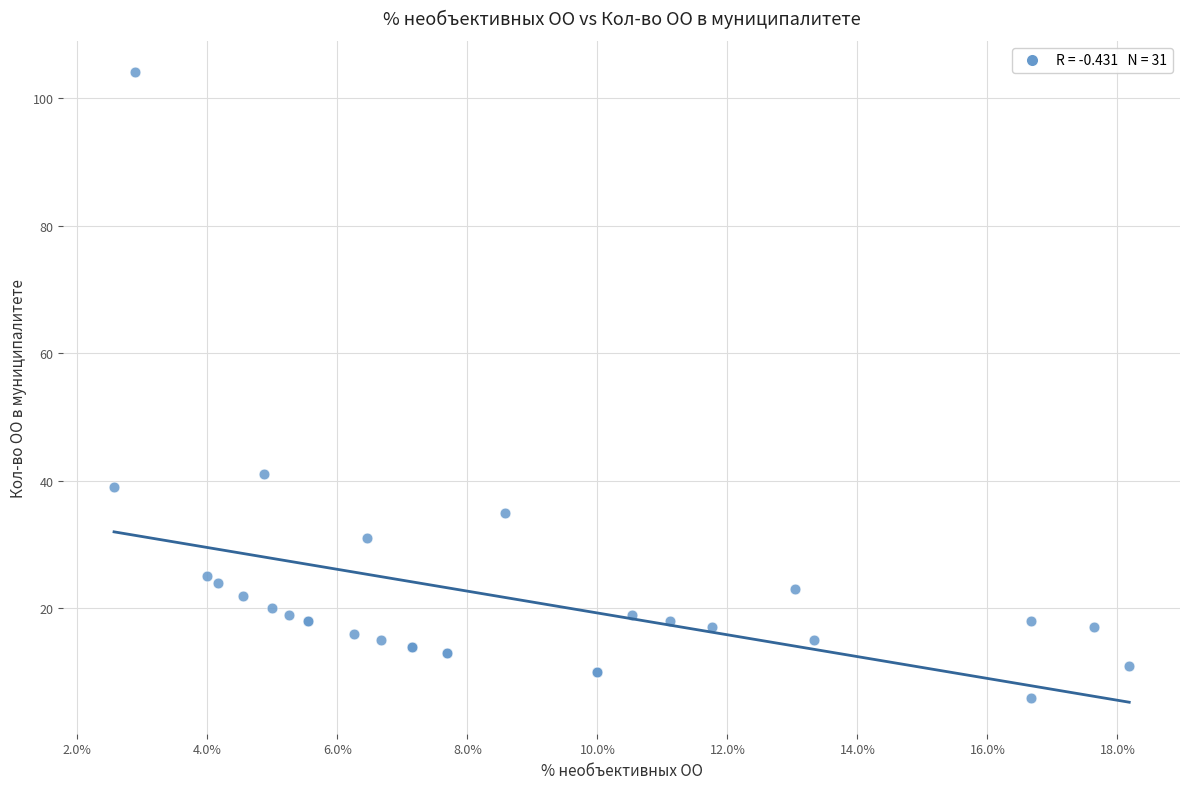

What Y value in the scatter plot is closest to 55?

41